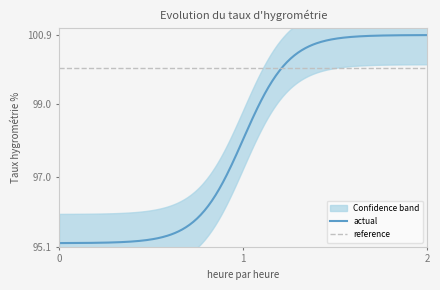

At how many categories does at least one series exceed 0?

15